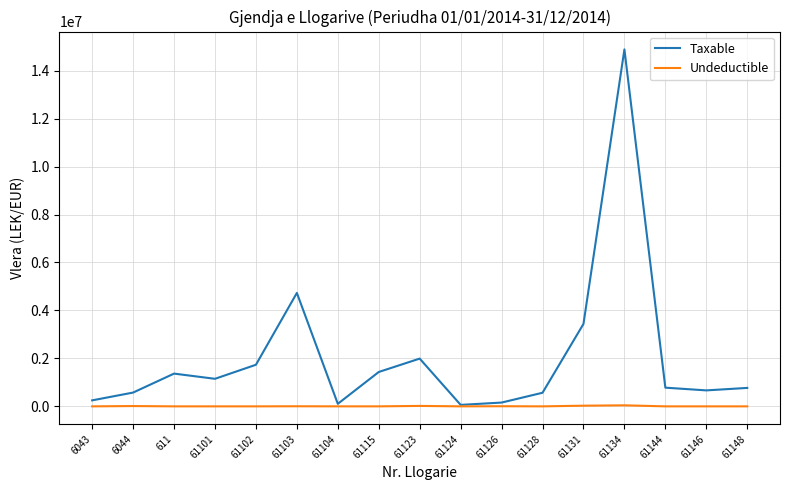

What is the spread (max minus min) of values at 61102?

1735151.5